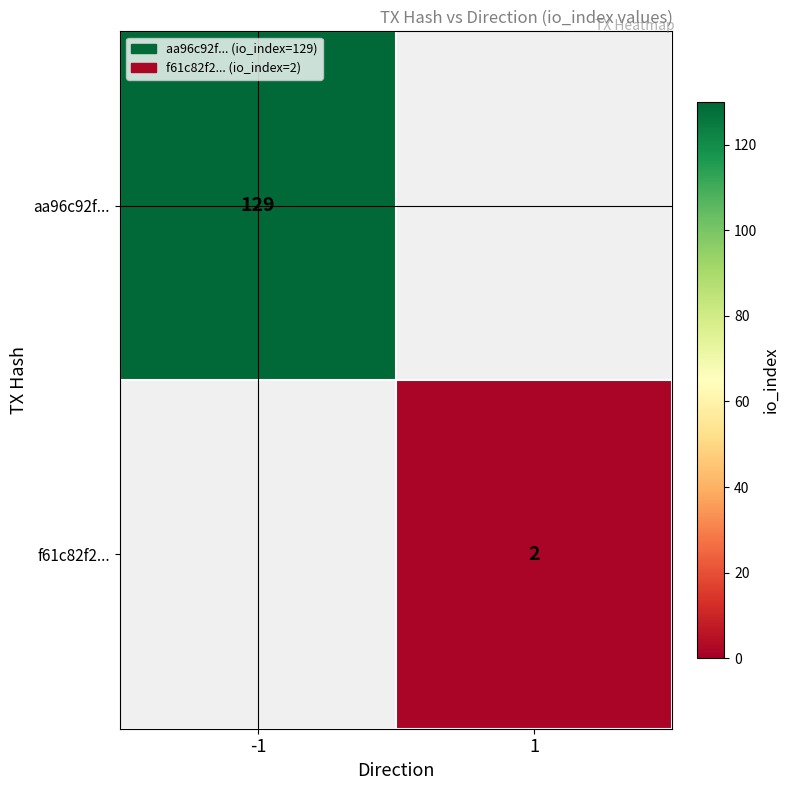

True or false: f61c82f2... has a value of 2.7 at 1.

False